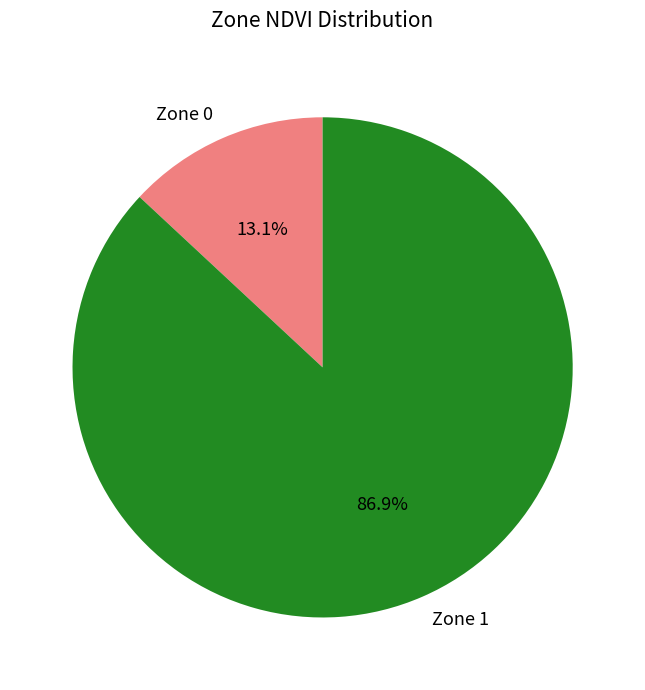

What is the majority slice?

Zone 1